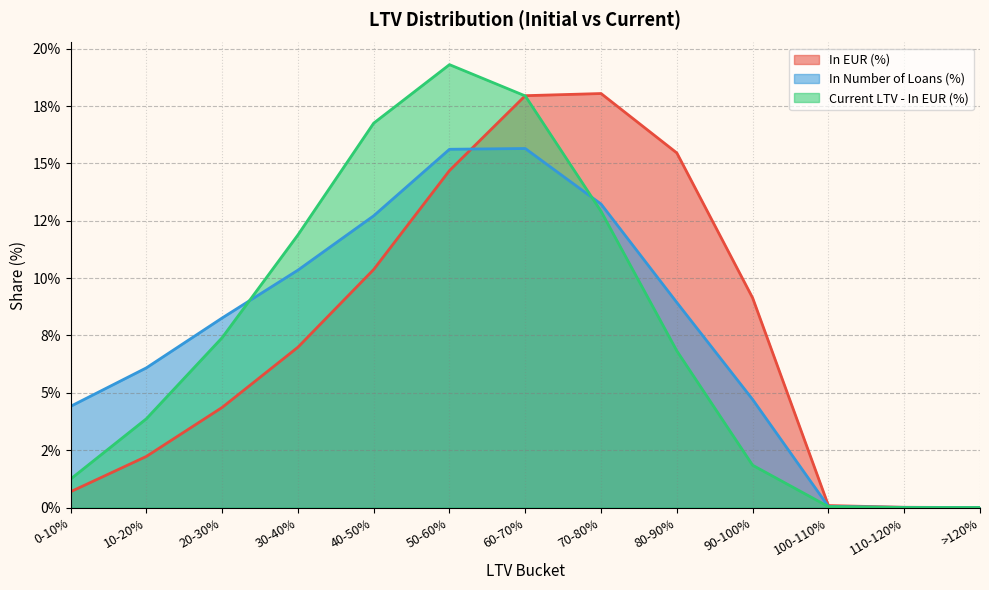

Where does the In EUR (%) series first go above 6?

30-40%